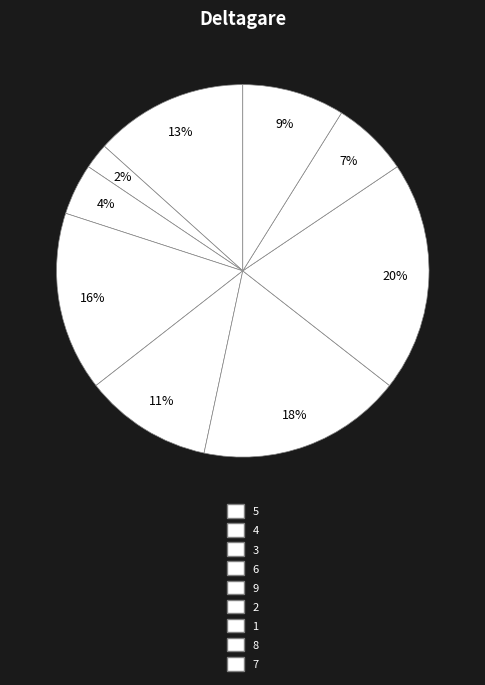

What percentage is NOT represented by 9?

88.9%